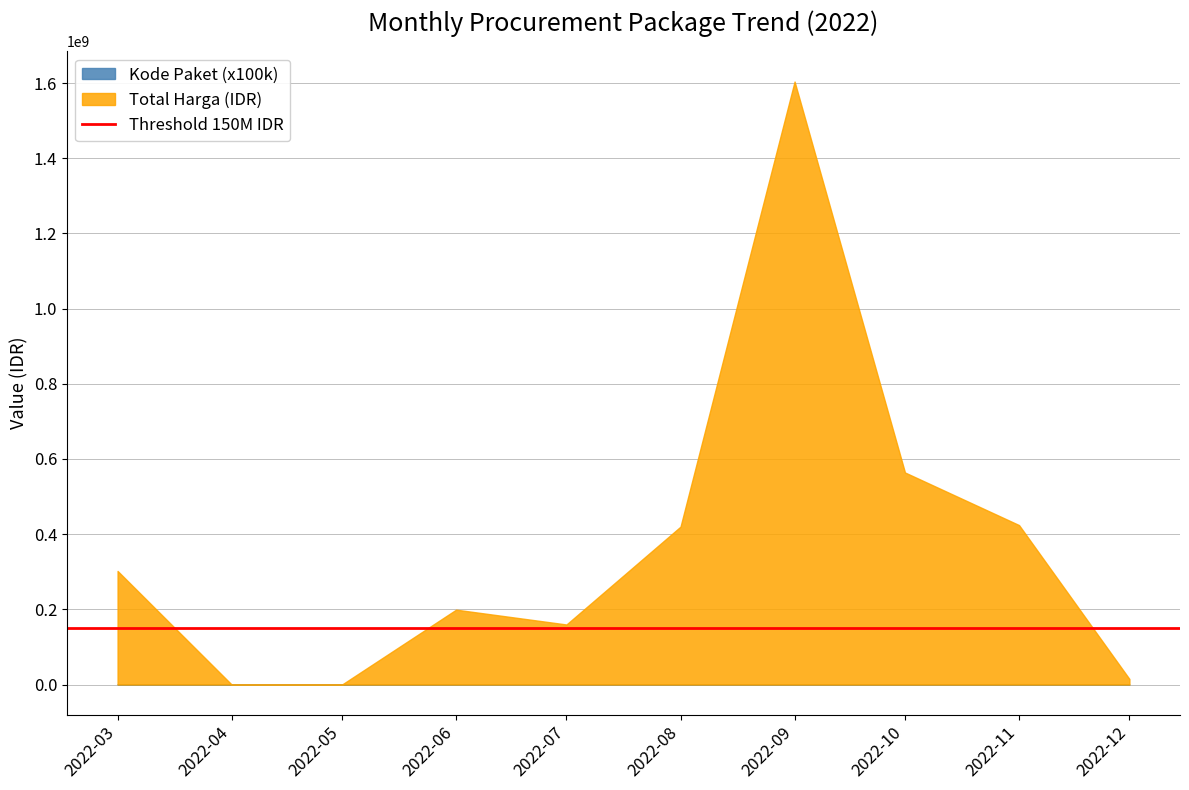

Does the chart display data point markers on the line(s)?

No